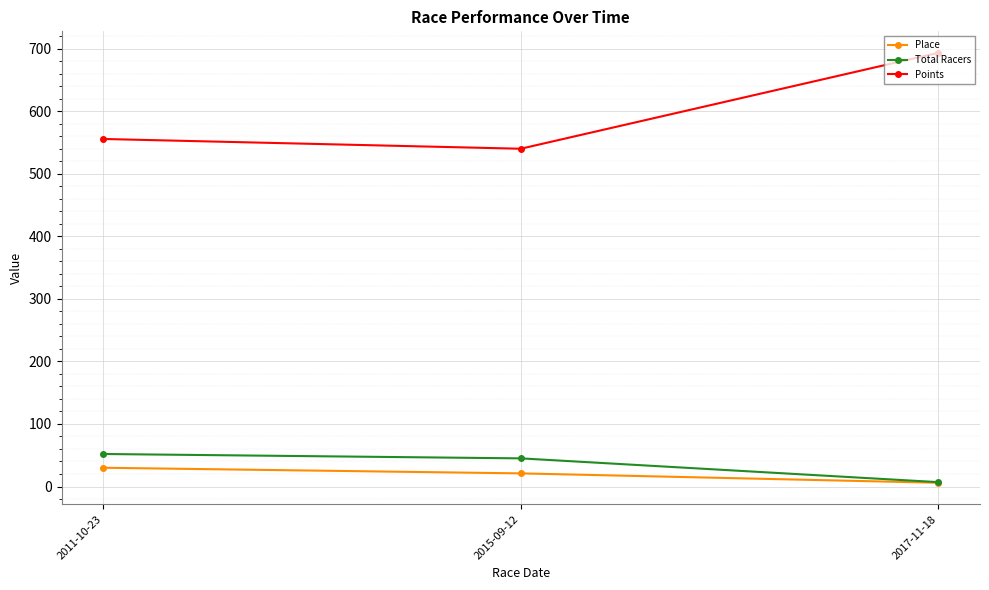

Does the chart have visible grid lines?

Yes